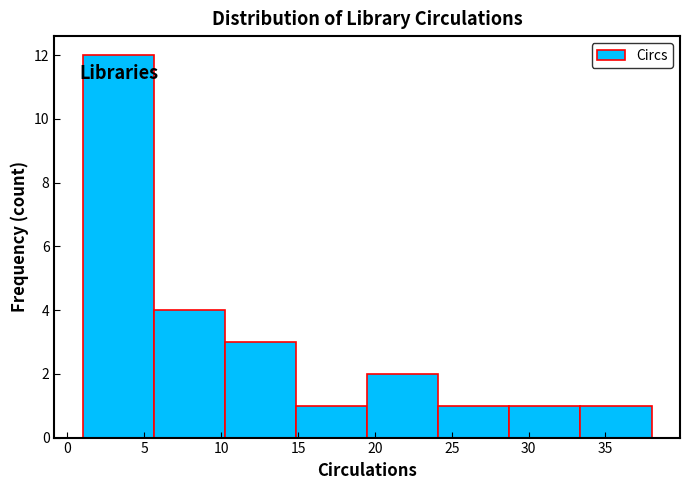

Reading left to right, list every bar in this chart as the range it spans on the x-axis followed by its height. Neither the bar edges nor the heights are printed on the chart, so give them approximately, as read against the axes.

1.0 to 5.5: 12
5.5 to 10.5: 4
10.5 to 15.0: 3
15.0 to 19.5: 1
19.5 to 24.0: 2
24.0 to 29.0: 1
29.0 to 33.5: 1
33.5 to 38.0: 1